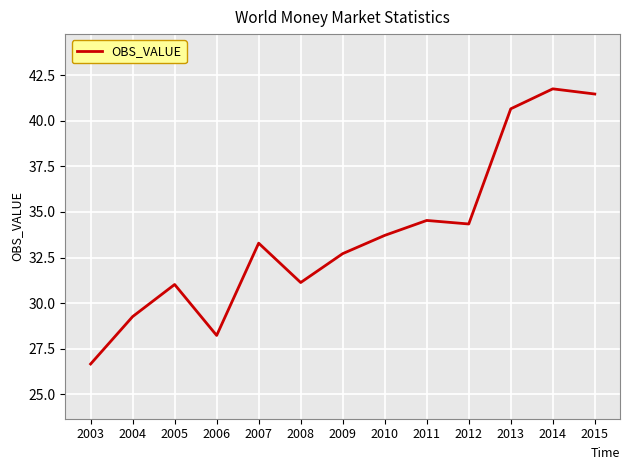

What is the greatest value displayed?

41.8